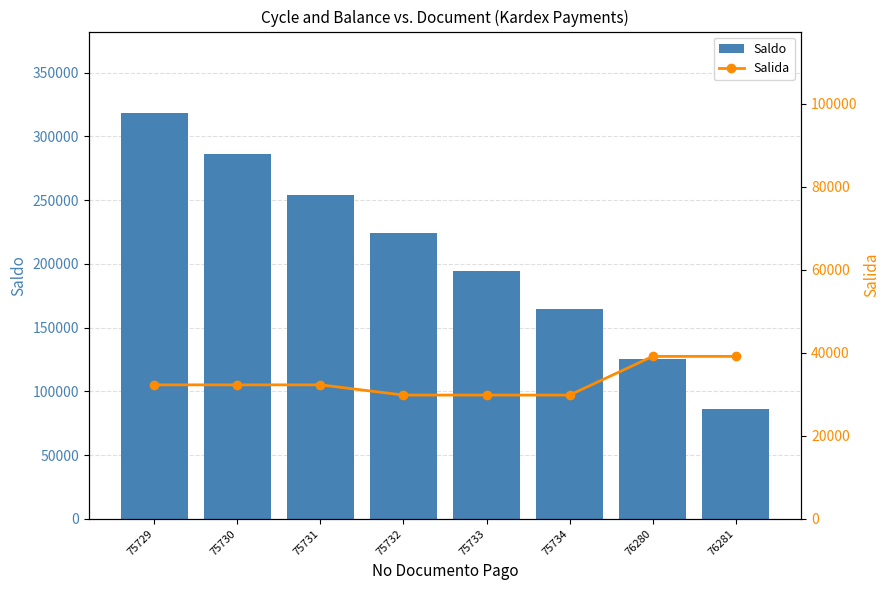

What is the value of the Salida bar at the 3rd from the left?

32293.2